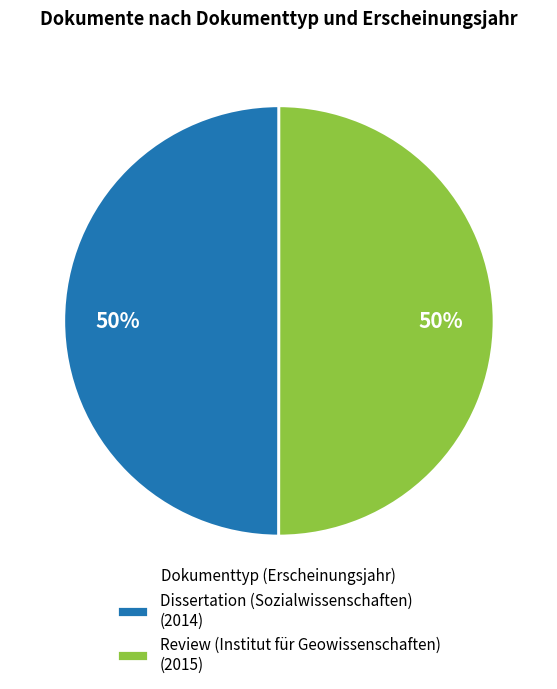

What is the ratio of the value at Dissertation (Sozialwissenschaften) (2014) to the value at Review (Institut für Geowissenschaften) (2015)?

1.0